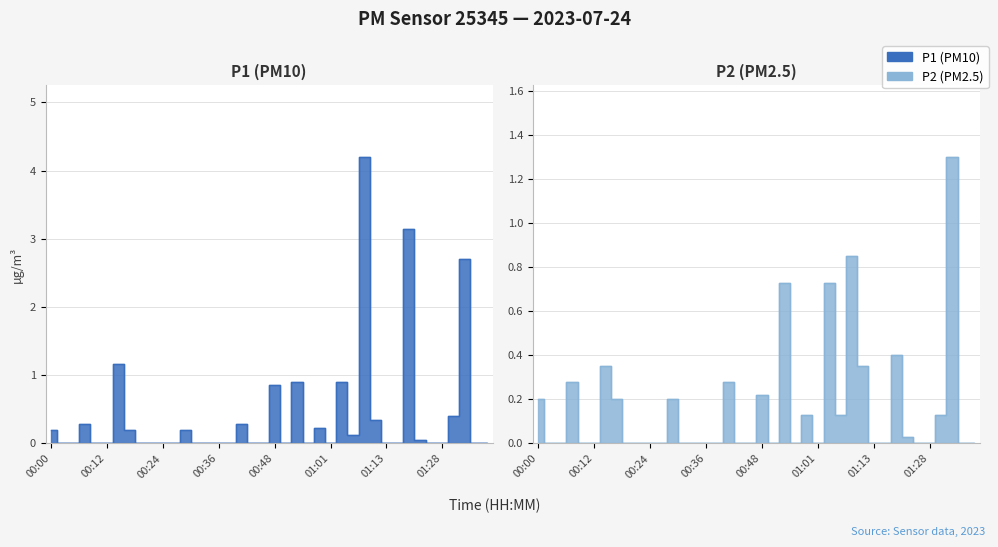

At which label is P1 closest to 2?

01:33